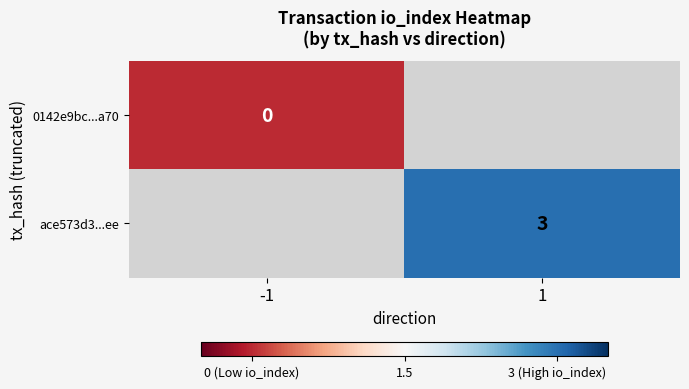

Is it true that ace573d3...ee equals 1.5 at 1?

False